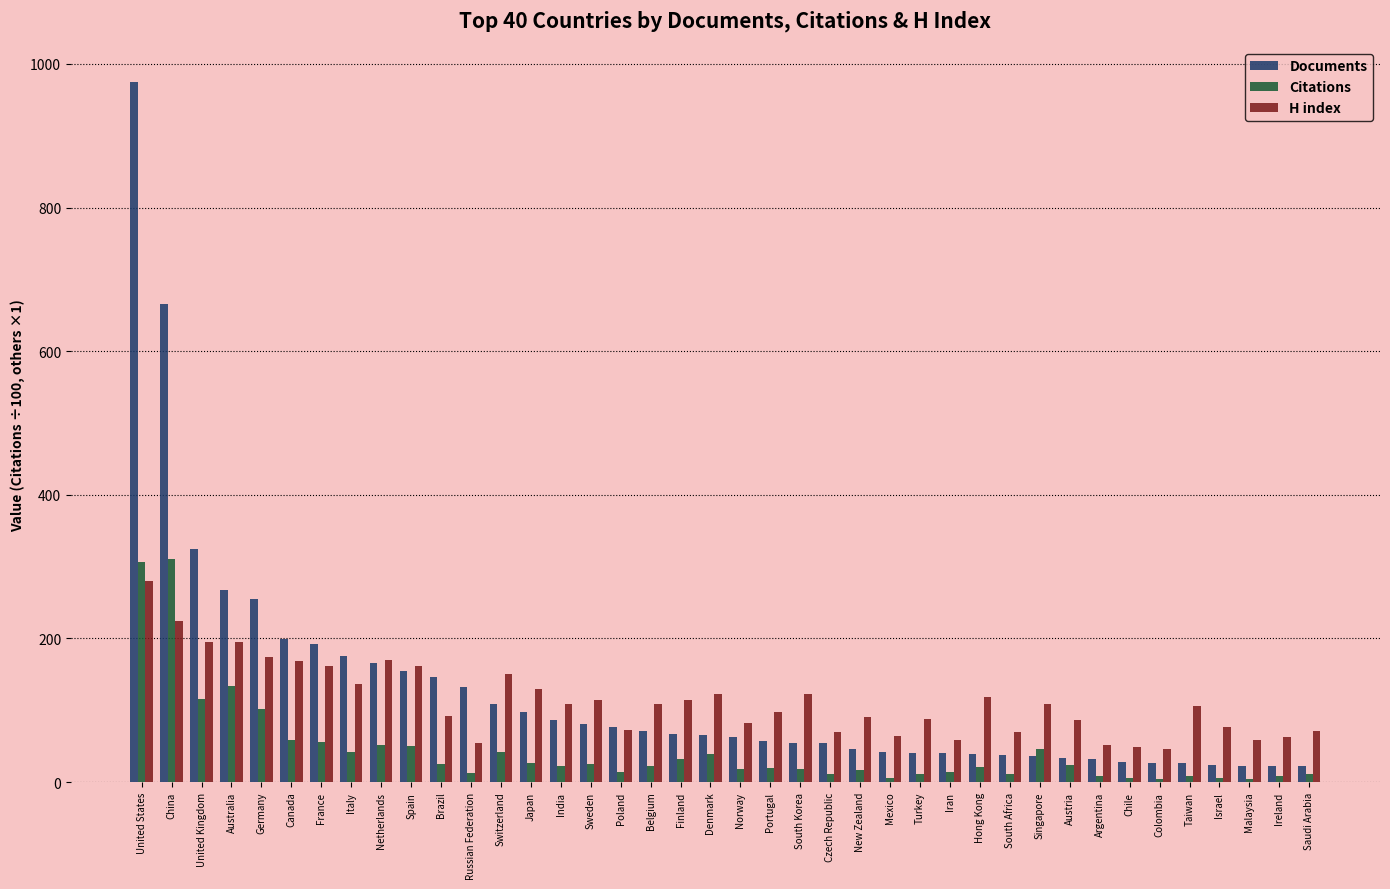

How many bars are there in total?

120